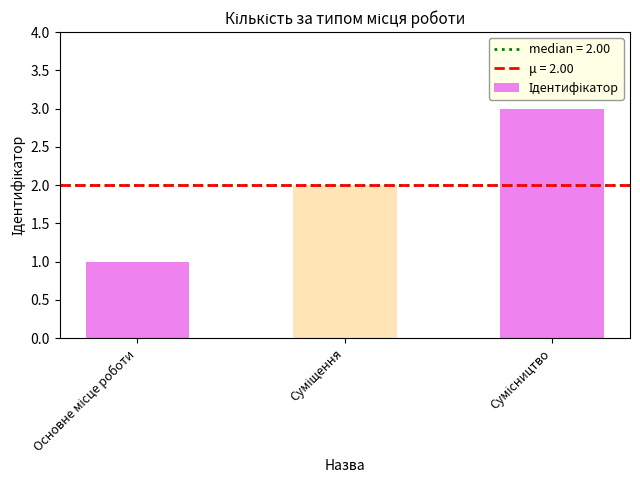

What is the sum of all values?

6